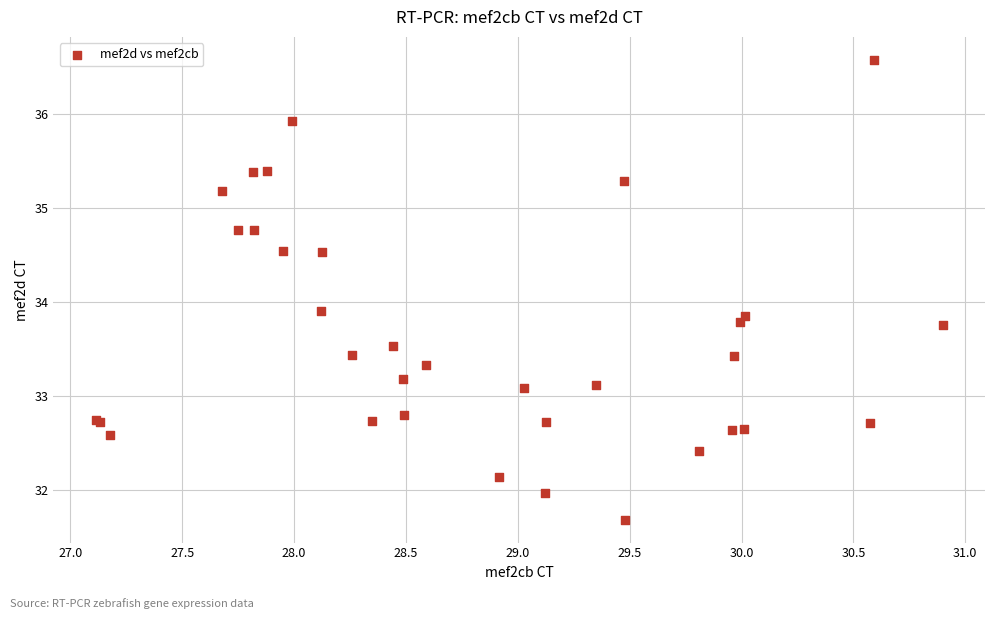

What Y value in the scatter plot is closest to 34?

33.9